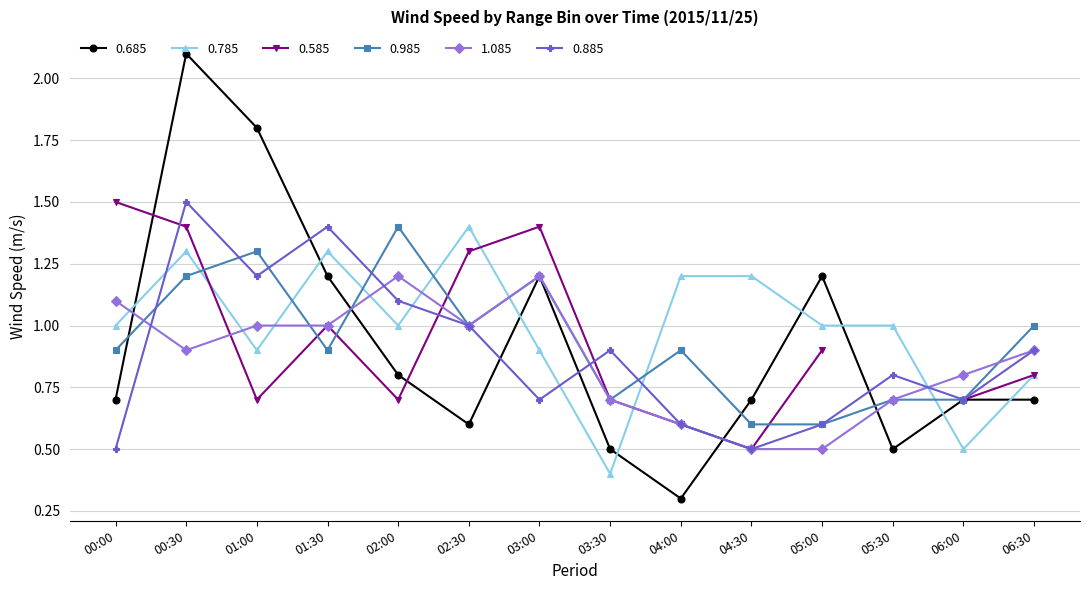

Is the value of 0.985 at 00:00 greater than the value of 1.085 at 01:00?

No